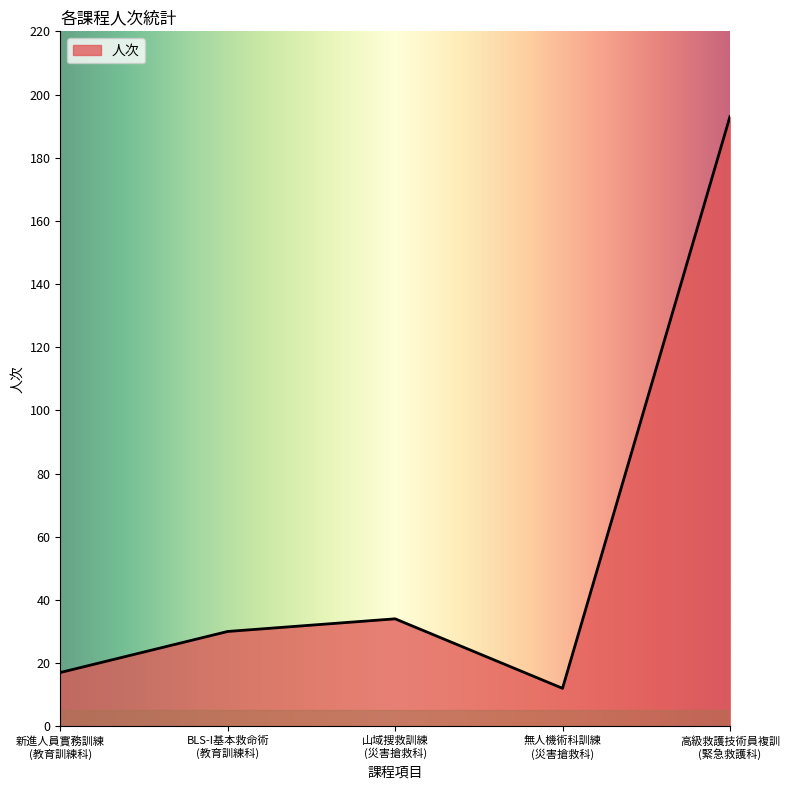

What is the average value?

57